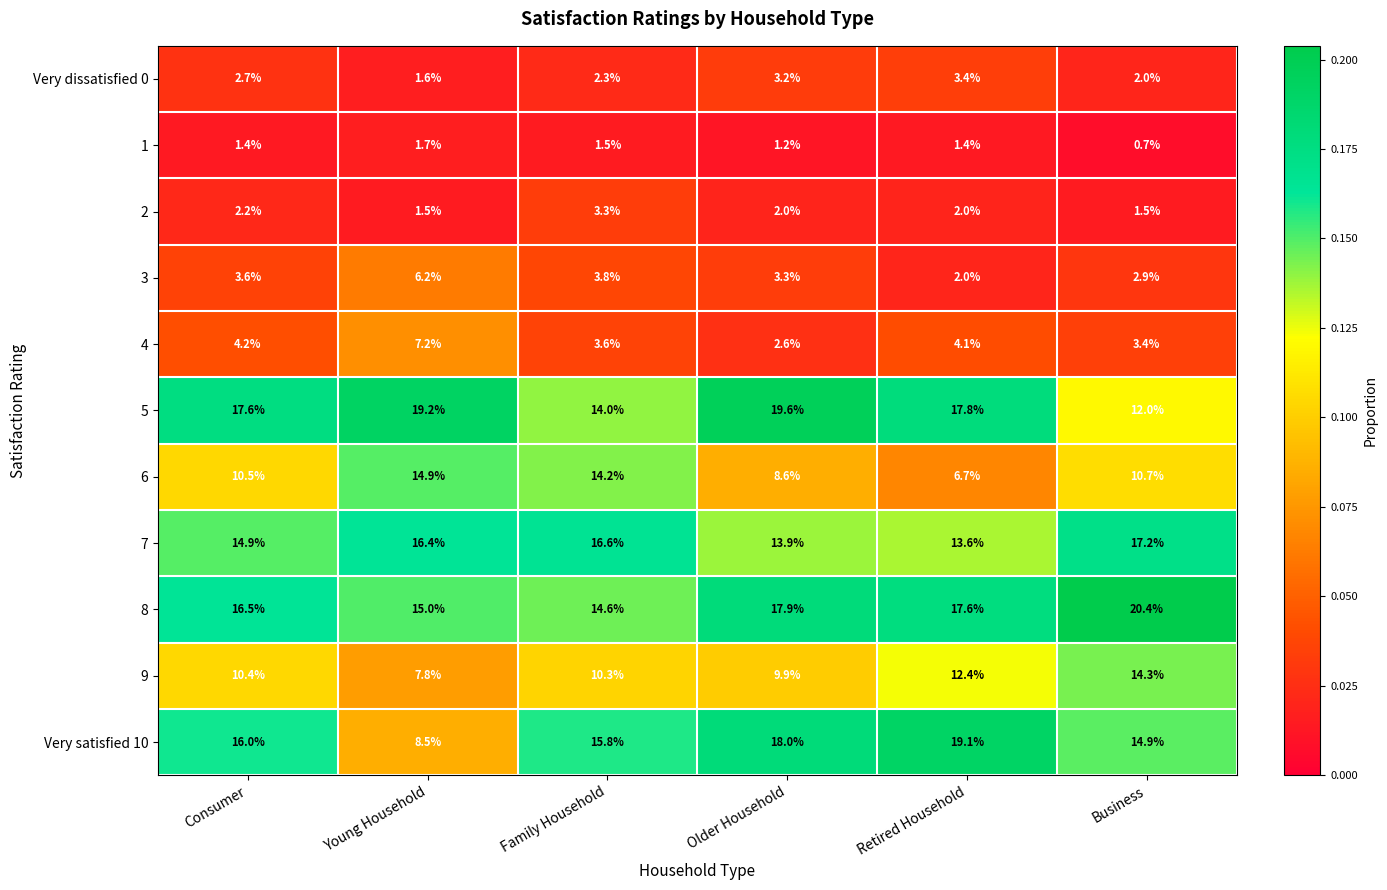

Which series has the largest total across all categories?

8